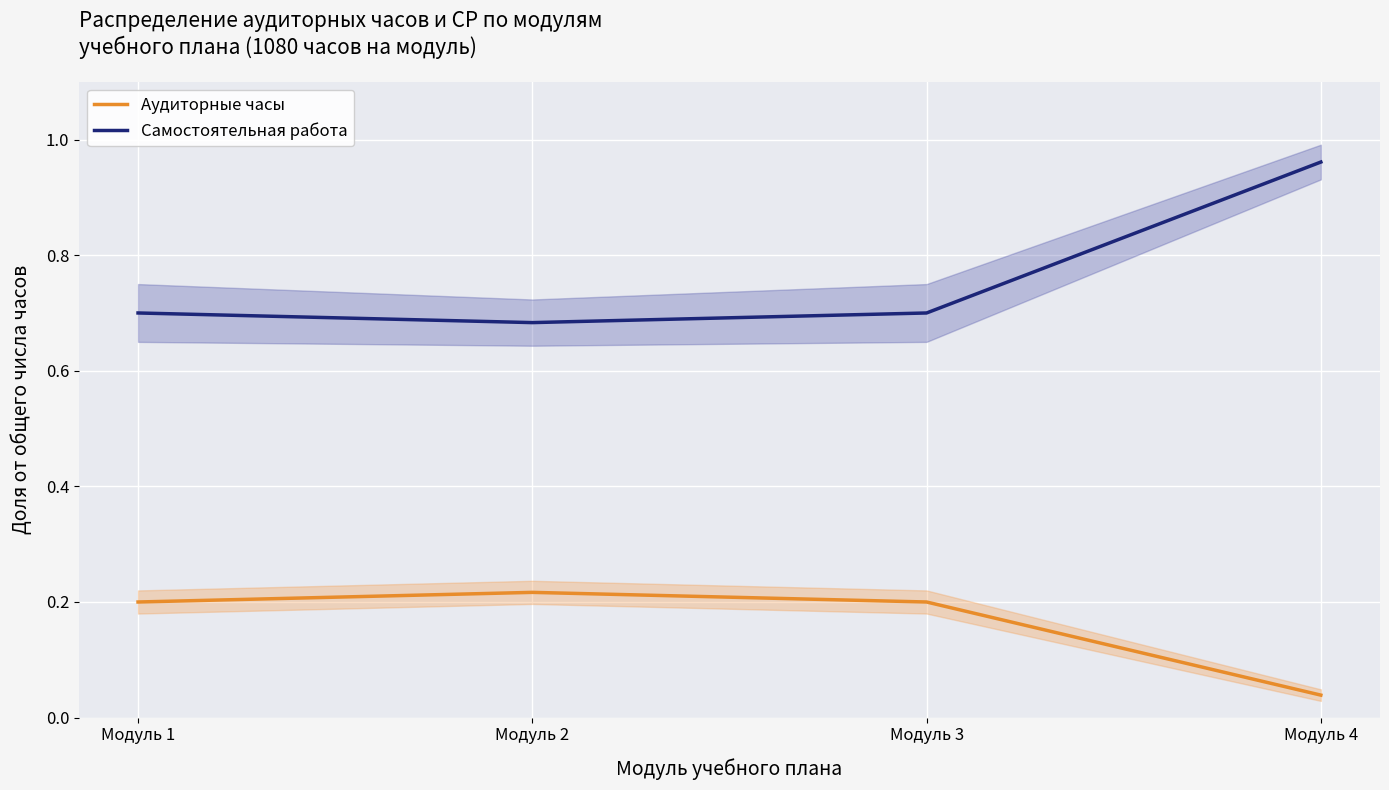

True or false: Самостоятельная работа and Аудиторные часы cross at least once.

False